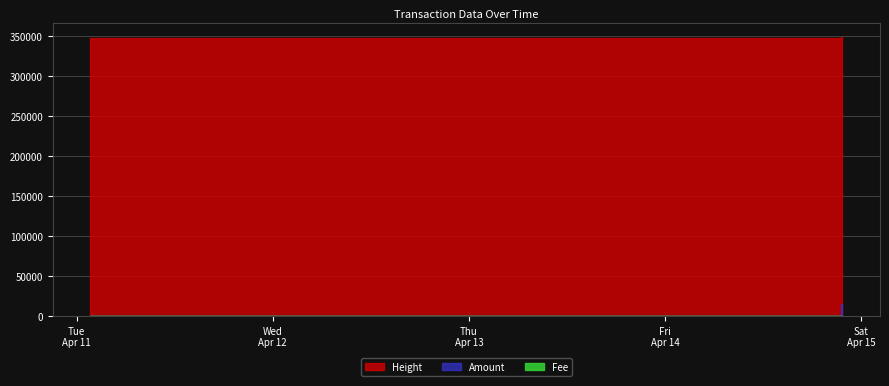

The value of Fee at 2017-04-14 21:40:28 is 0. True or false?

False